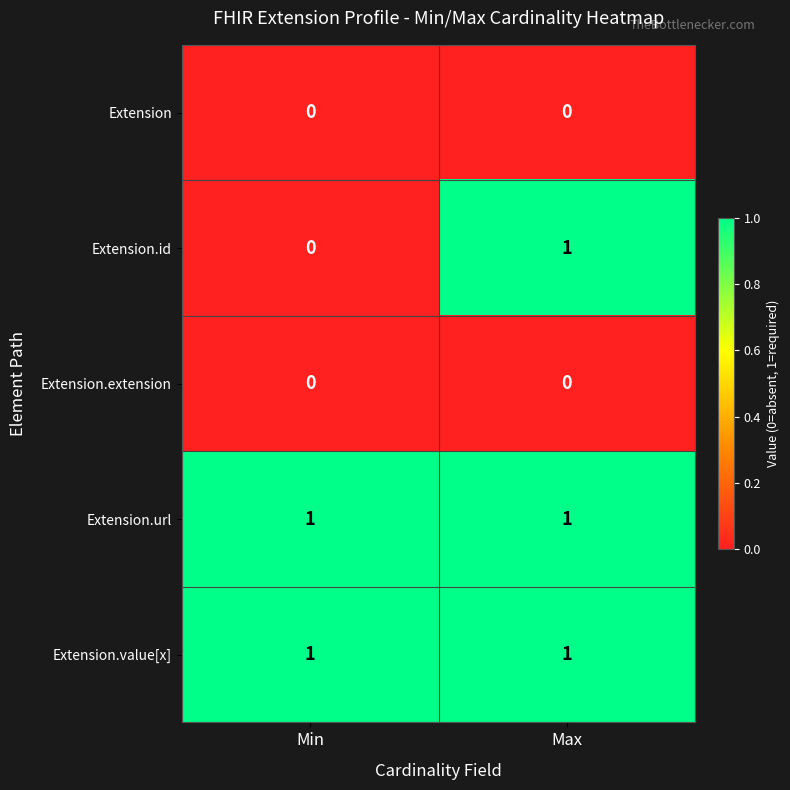

Reading left to right, transcribe all the data shown in this chart.

Extension: 0	0
Extension.id: 0	1
Extension.extension: 0	0
Extension.url: 1	1
Extension.value[x]: 1	1